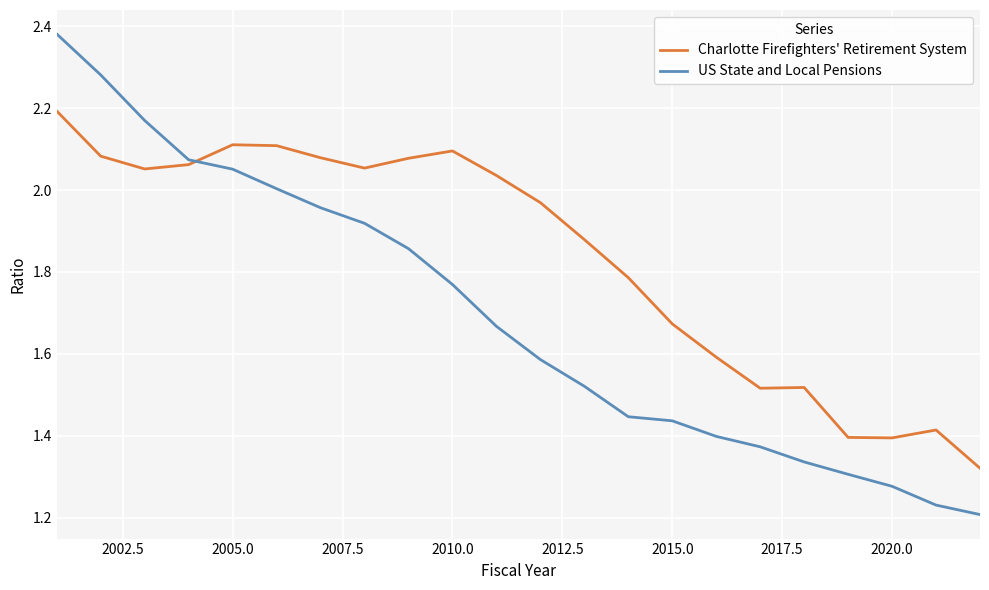

Which series has the widest spread of values?

US State and Local Pensions